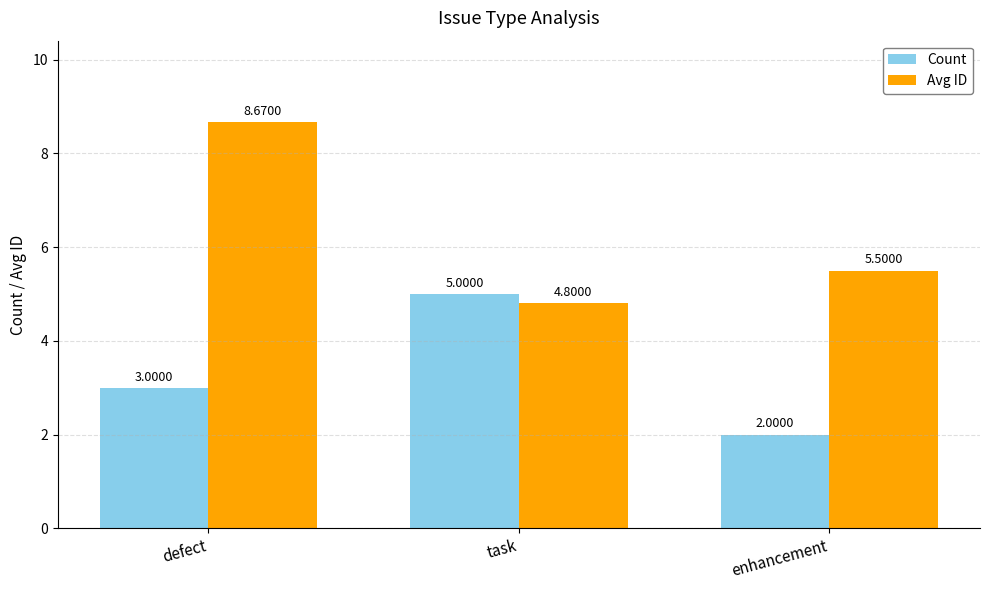

Which series has the widest spread of values?

Avg ID